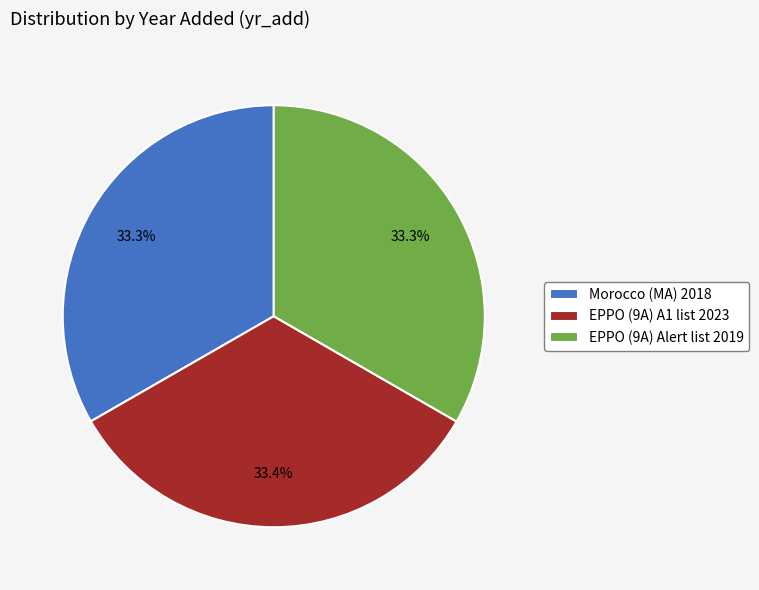

Does EPPO (9A) Alert list 2019 represent more than half of the total?

No